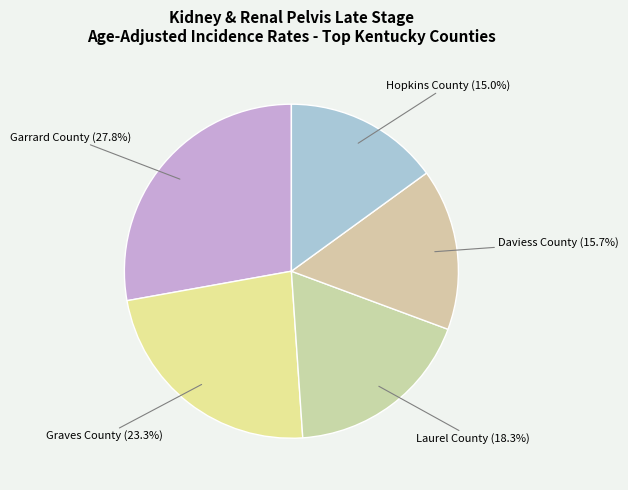

Count the number of slices in the pie.

5